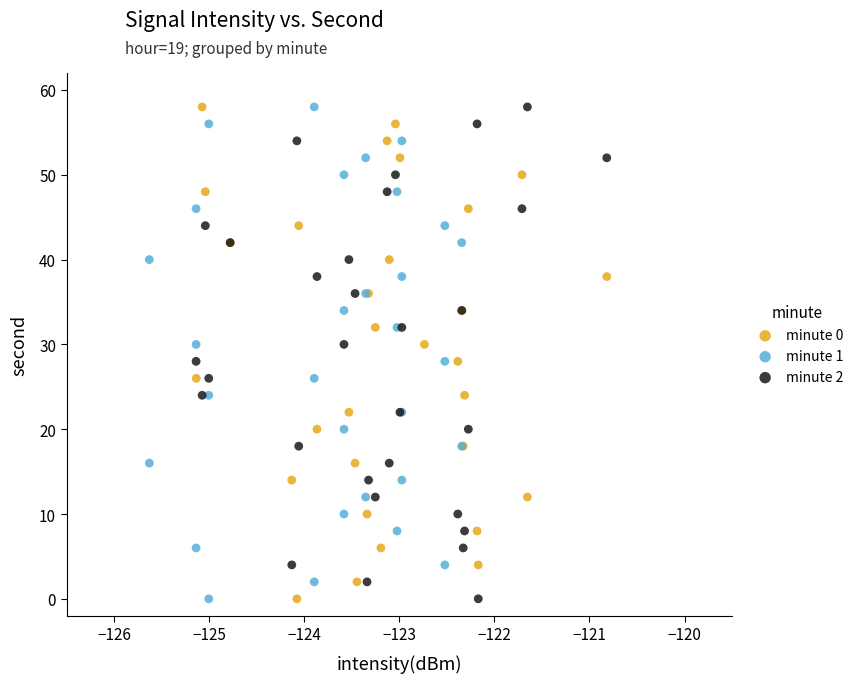

What are all the series names shown in the legend?

minute 0, minute 1, minute 2